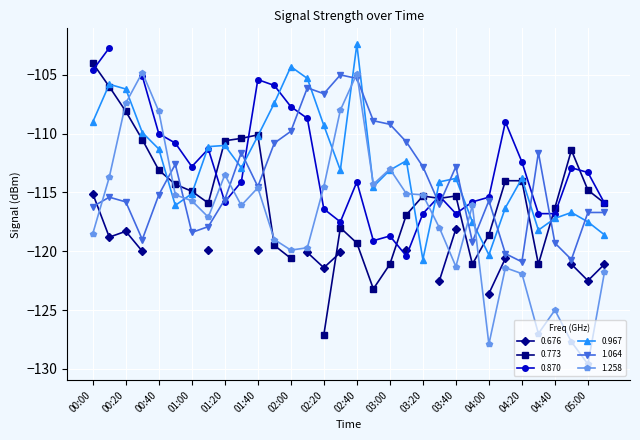

What is the average value of the 1.258 series?

-117.1